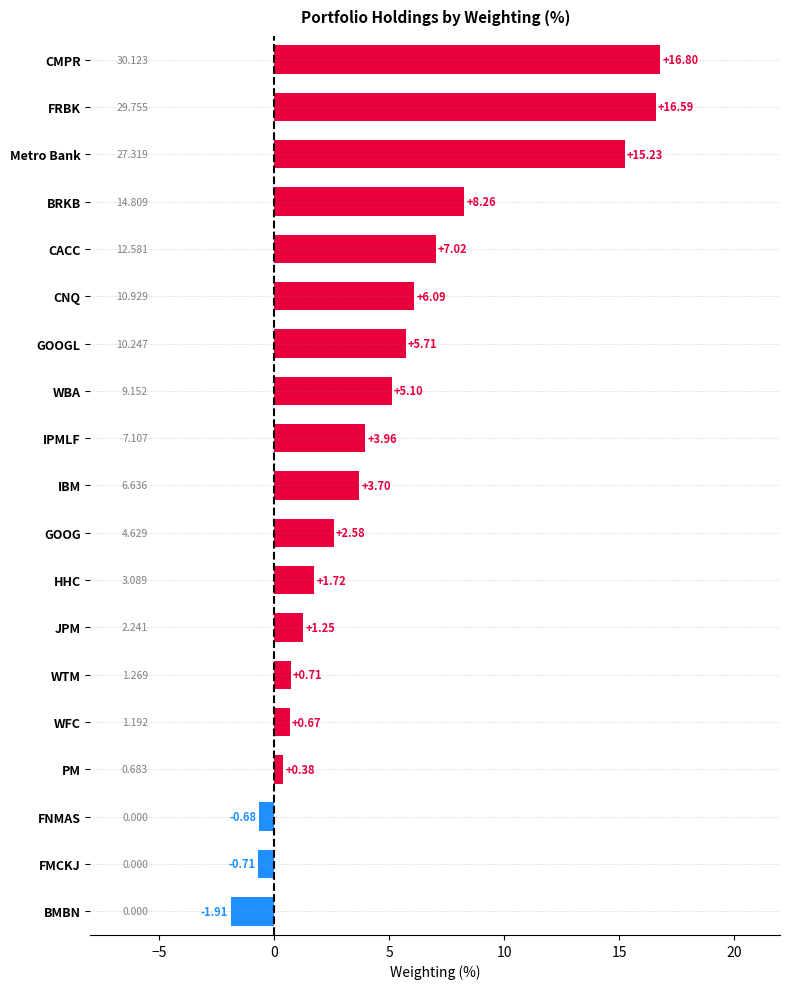

List the labels in order of value, largest first.

CMPR, FRBK, Metro Bank, BRKB, CACC, CNQ, GOOGL, WBA, IPMLF, IBM, GOOG, HHC, JPM, WTM, WFC, PM, FNMAS, FMCKJ, BMBN